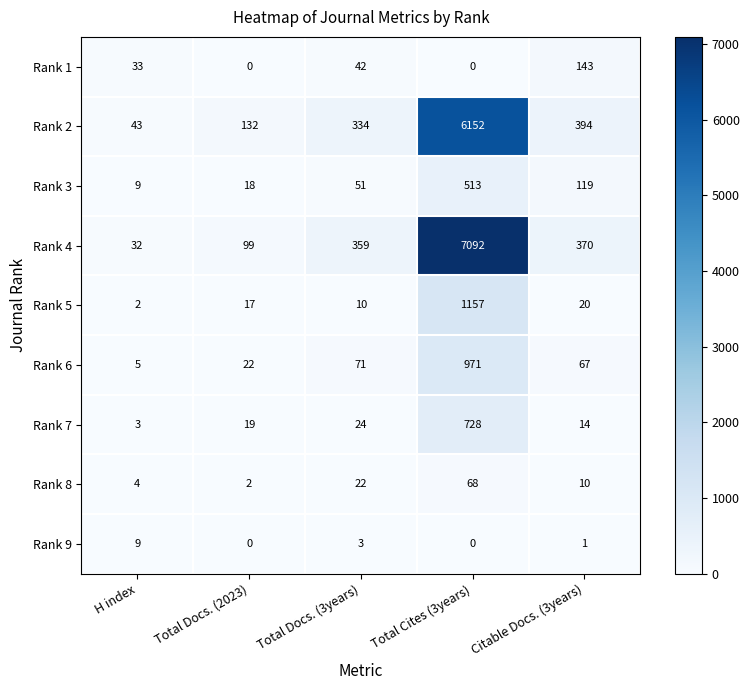

What is the sum of the Rank 7 values at Total Cites (3years) and Total Docs. (2023)?

747